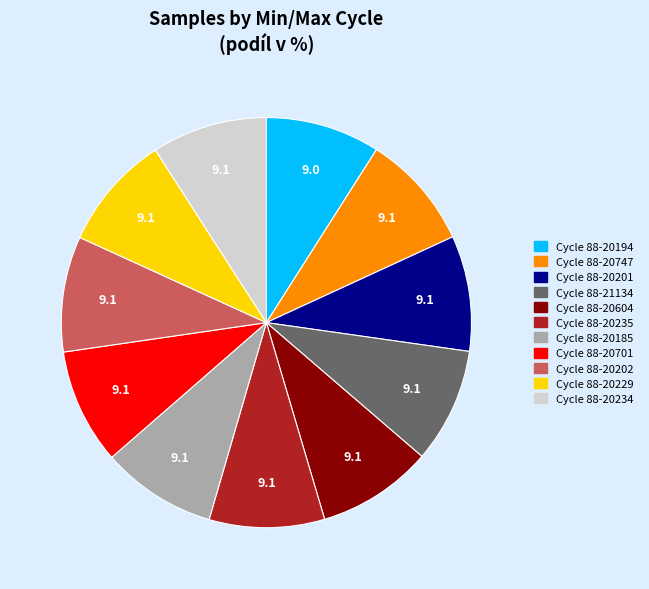

How many slices are in this pie chart?

11